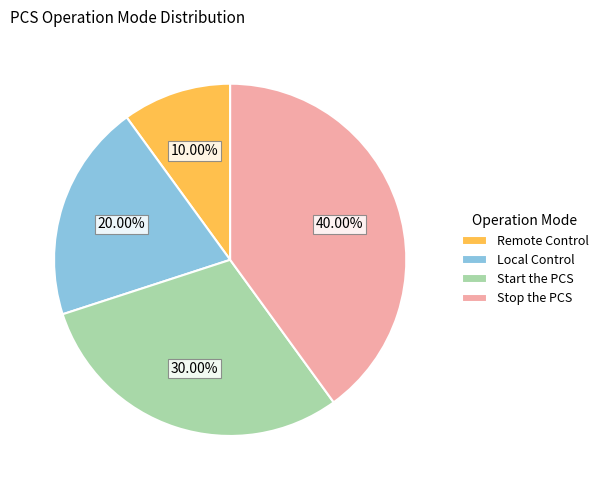

Between Remote Control and Local Control, which is larger?

Local Control